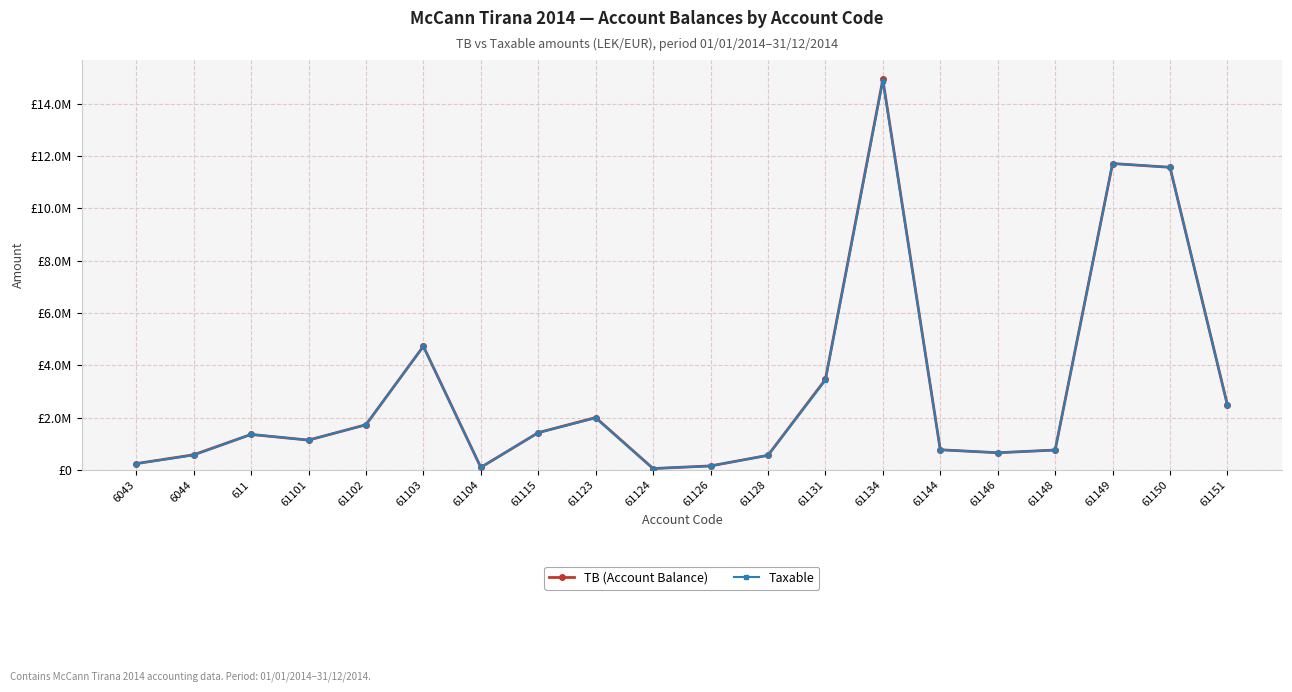

How many interior local valleys does the Taxable series have?

4